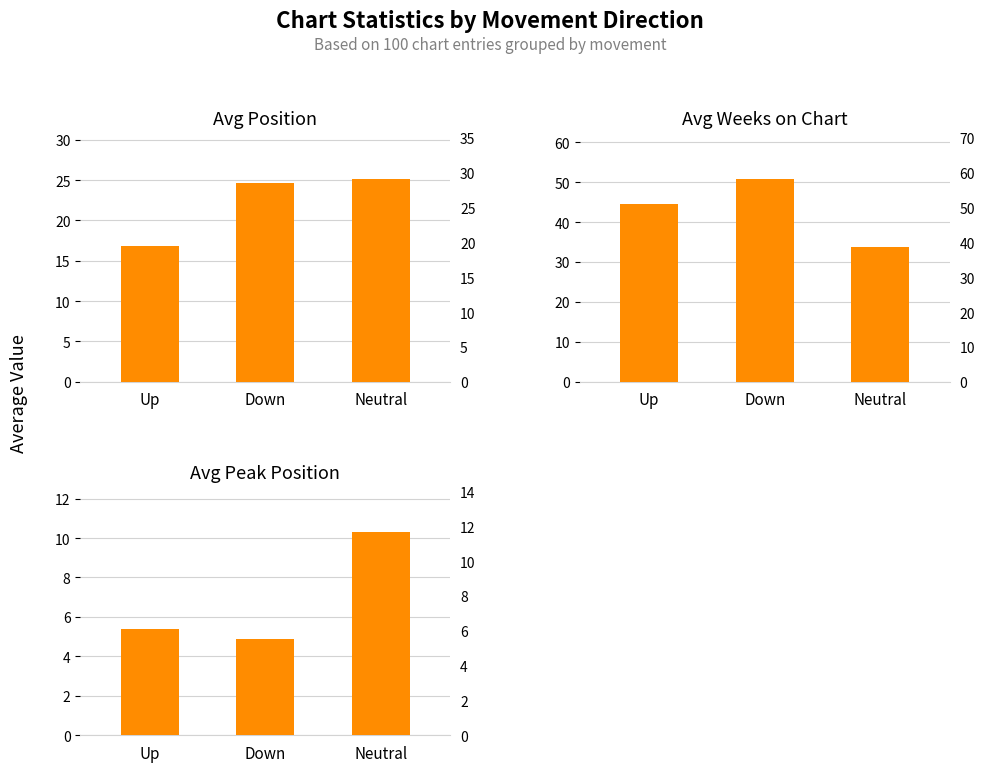

Rank the series at Neutral from highest to lowest value.

Avg Weeks on Chart, Avg Position, Avg Peak Position